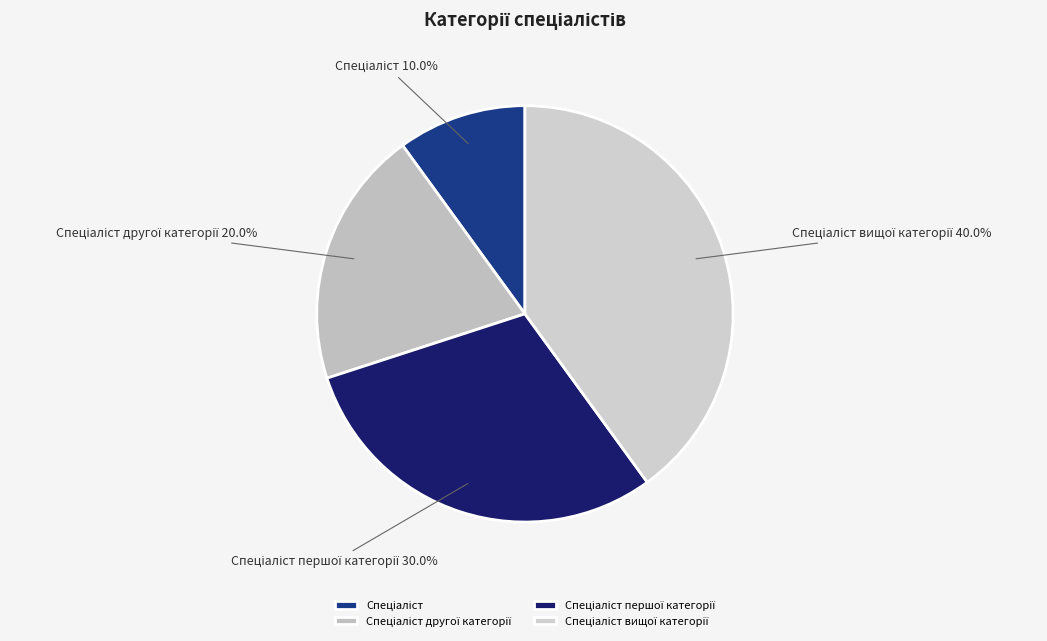

Is there a majority slice in this chart?

No